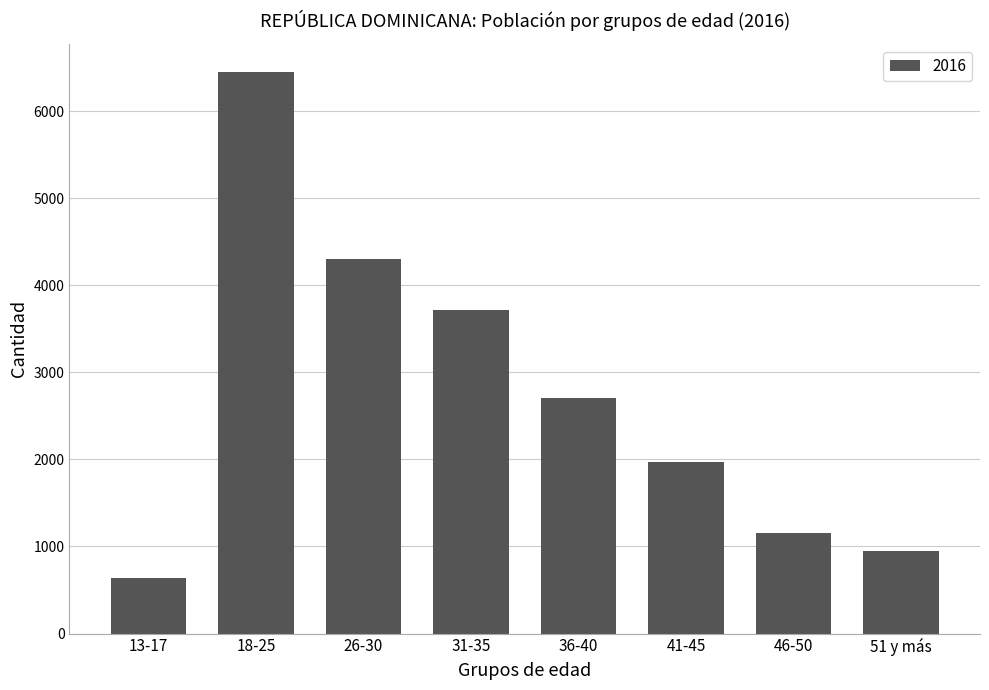

What is the smallest value displayed?

642